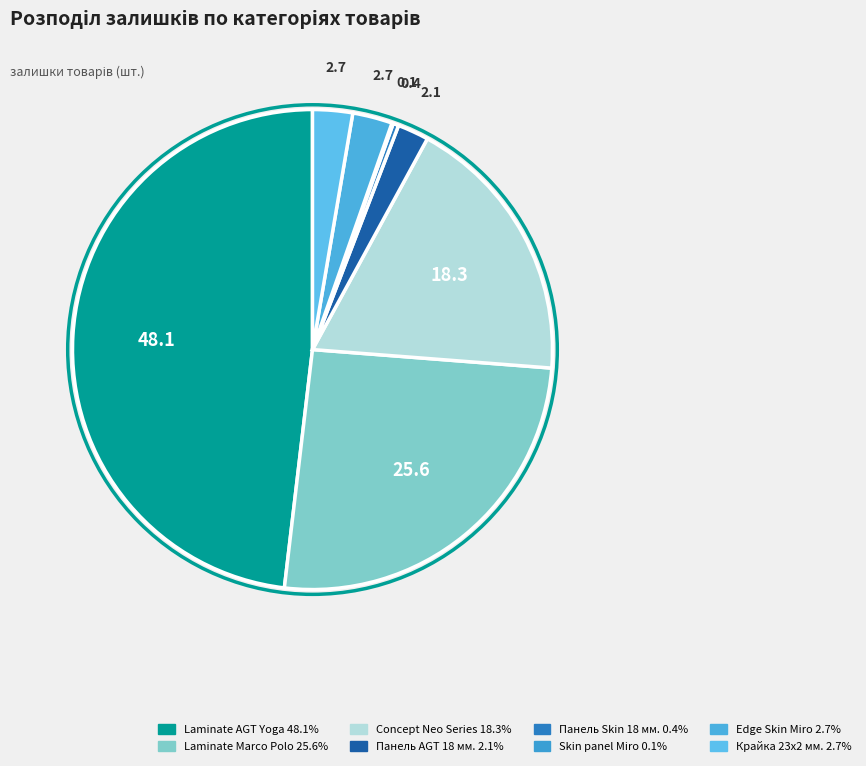

Count the number of slices in the pie.

8